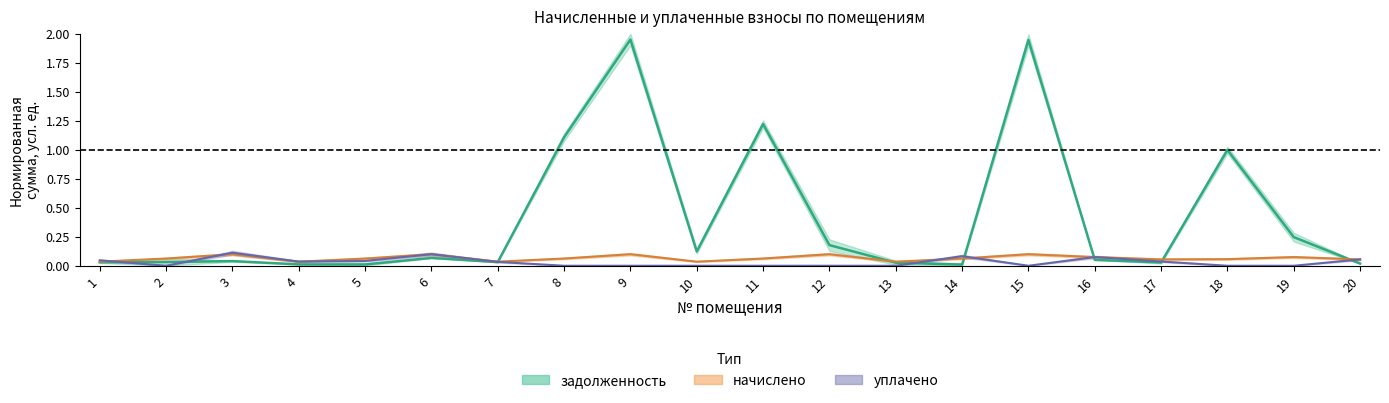

At which category is the sum across all series the highest?

9